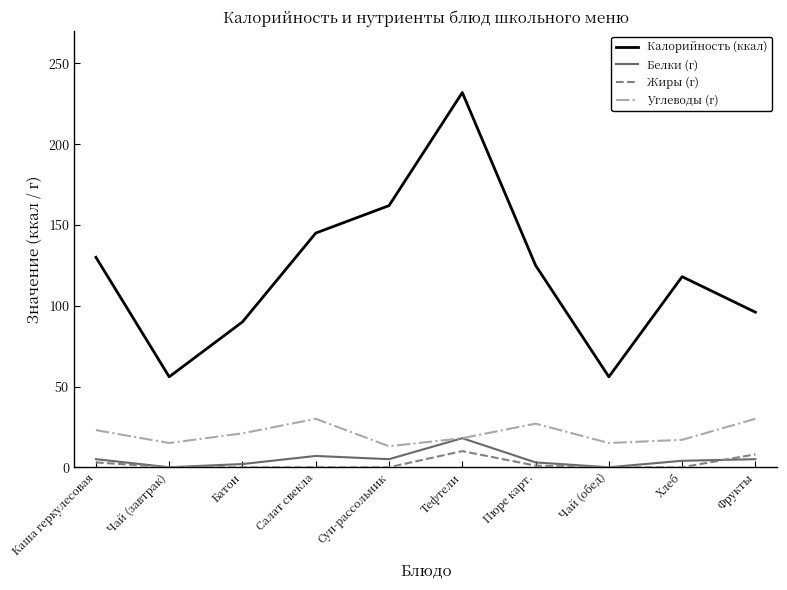

Which series has the largest total across all categories?

Калорийность (ккал)